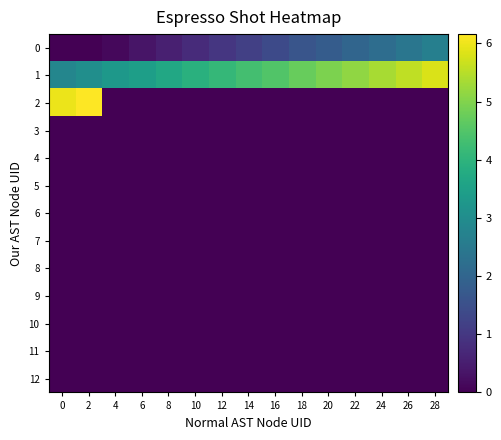

Reading left to right, list all the values displayed in this chart.

0: 0=0.0	2=0.0	4=0.1	6=0.4	8=0.5	10=0.8	12=1.0	14=1.2	16=1.4	18=1.6	20=1.8	22=2.0	24=2.2	26=2.4	28=2.6
1: 0=2.8	2=3.1	4=3.3	6=3.5	8=3.7	10=3.9	12=4.1	14=4.3	16=4.5	18=4.7	20=4.9	22=5.1	24=5.3	26=5.6	28=5.8
2: 0=6.0	2=6.2	4=0.0	6=0.0	8=0.0	10=0.0	12=0.0	14=0.0	16=0.0	18=0.0	20=0.0	22=0.0	24=0.0	26=0.0	28=0.0
3: 0=0.0	2=0.0	4=0.0	6=0.0	8=0.0	10=0.0	12=0.0	14=0.0	16=0.0	18=0.0	20=0.0	22=0.0	24=0.0	26=0.0	28=0.0
4: 0=0.0	2=0.0	4=0.0	6=0.0	8=0.0	10=0.0	12=0.0	14=0.0	16=0.0	18=0.0	20=0.0	22=0.0	24=0.0	26=0.0	28=0.0
5: 0=0.0	2=0.0	4=0.0	6=0.0	8=0.0	10=0.0	12=0.0	14=0.0	16=0.0	18=0.0	20=0.0	22=0.0	24=0.0	26=0.0	28=0.0
6: 0=0.0	2=0.0	4=0.0	6=0.0	8=0.0	10=0.0	12=0.0	14=0.0	16=0.0	18=0.0	20=0.0	22=0.0	24=0.0	26=0.0	28=0.0
7: 0=0.0	2=0.0	4=0.0	6=0.0	8=0.0	10=0.0	12=0.0	14=0.0	16=0.0	18=0.0	20=0.0	22=0.0	24=0.0	26=0.0	28=0.0
8: 0=0.0	2=0.0	4=0.0	6=0.0	8=0.0	10=0.0	12=0.0	14=0.0	16=0.0	18=0.0	20=0.0	22=0.0	24=0.0	26=0.0	28=0.0
9: 0=0.0	2=0.0	4=0.0	6=0.0	8=0.0	10=0.0	12=0.0	14=0.0	16=0.0	18=0.0	20=0.0	22=0.0	24=0.0	26=0.0	28=0.0
10: 0=0.0	2=0.0	4=0.0	6=0.0	8=0.0	10=0.0	12=0.0	14=0.0	16=0.0	18=0.0	20=0.0	22=0.0	24=0.0	26=0.0	28=0.0
11: 0=0.0	2=0.0	4=0.0	6=0.0	8=0.0	10=0.0	12=0.0	14=0.0	16=0.0	18=0.0	20=0.0	22=0.0	24=0.0	26=0.0	28=0.0
12: 0=0.0	2=0.0	4=0.0	6=0.0	8=0.0	10=0.0	12=0.0	14=0.0	16=0.0	18=0.0	20=0.0	22=0.0	24=0.0	26=0.0	28=0.0